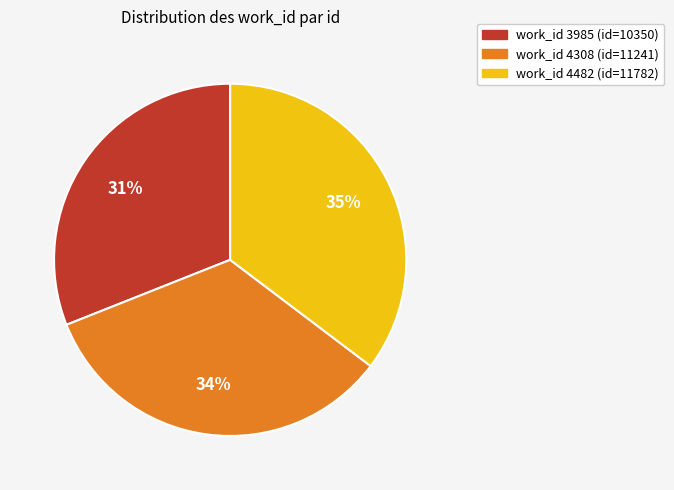

To the nearest percent, what is the difference between the largest and smallest slice percentages?

4%